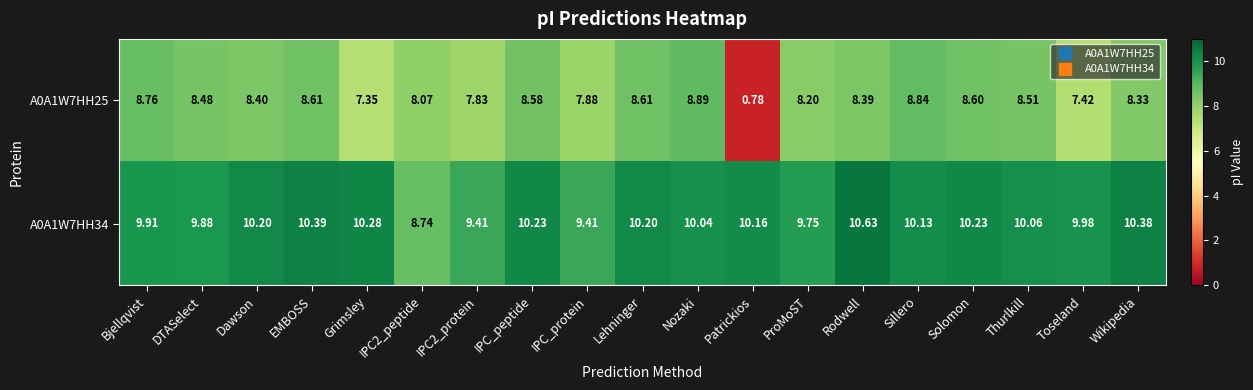

At which category is the sum across all series the highest?

Rodwell